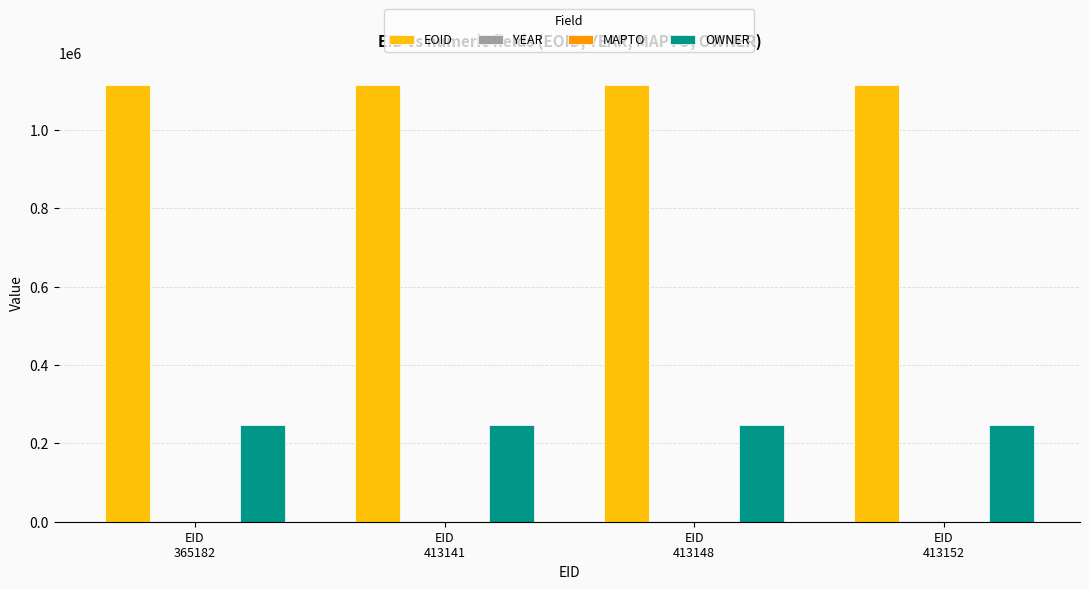

Which series has the largest total across all categories?

EOID